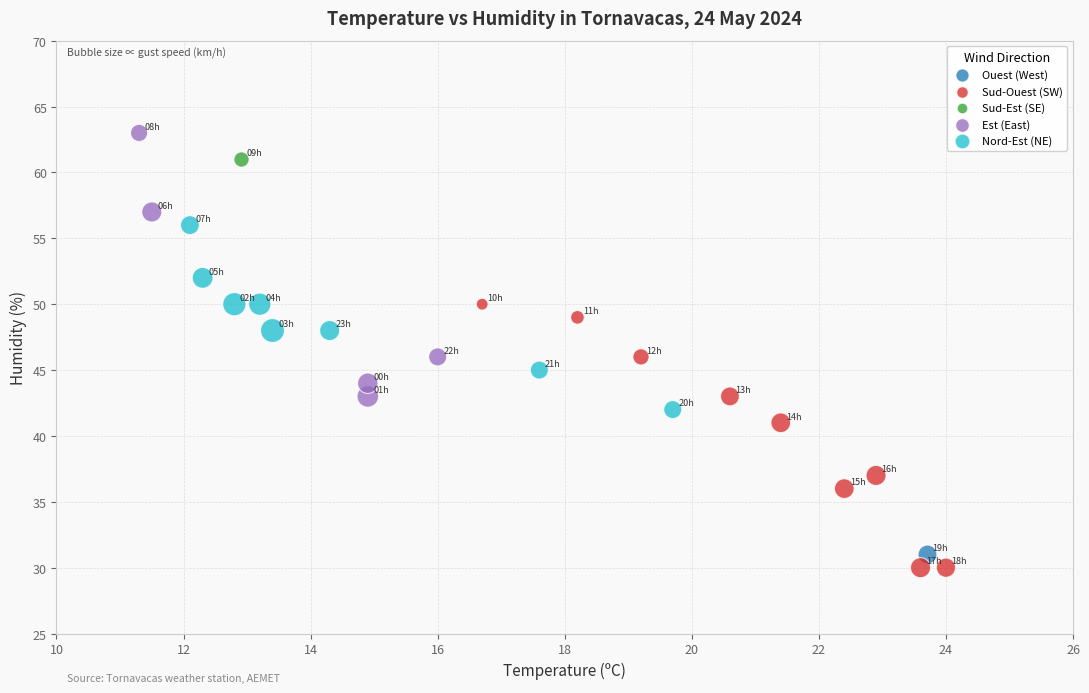

Which series contains the lowest Y value?

Sud-Ouest (SW)